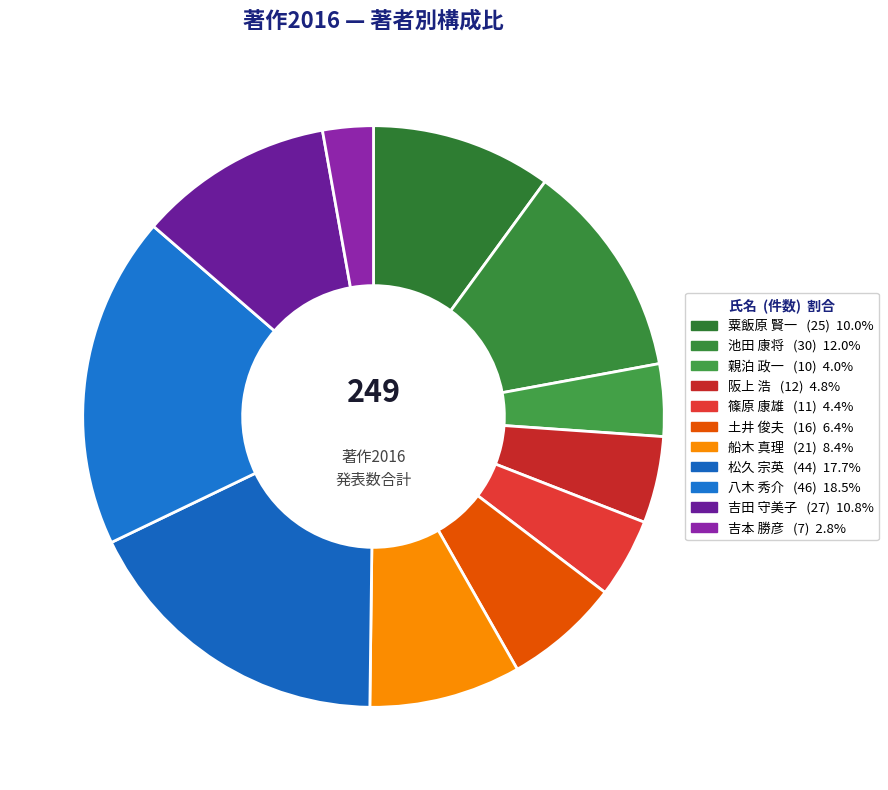

To the nearest percent, what percentage of the pie is 松久 宗英?

18%